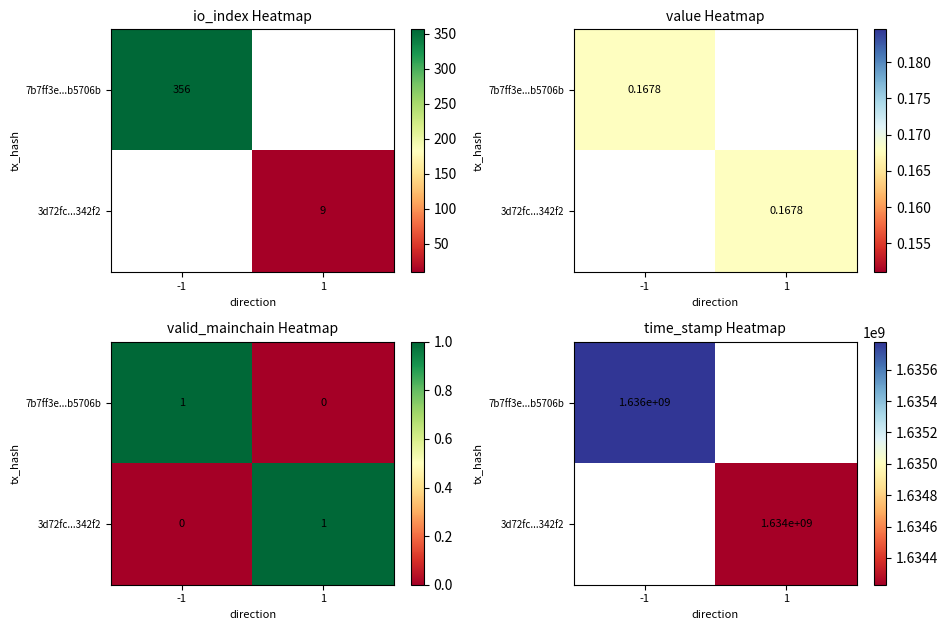

Which has a higher value, -1 or 1?

1